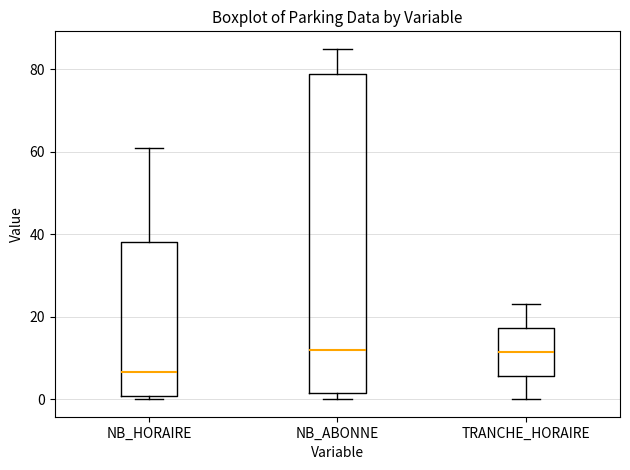

Where does the upper whisker of the box for NB_ABONNE end on the y-axis? The values are not printed on the chart, so give them approximately, as read against the axis.

86